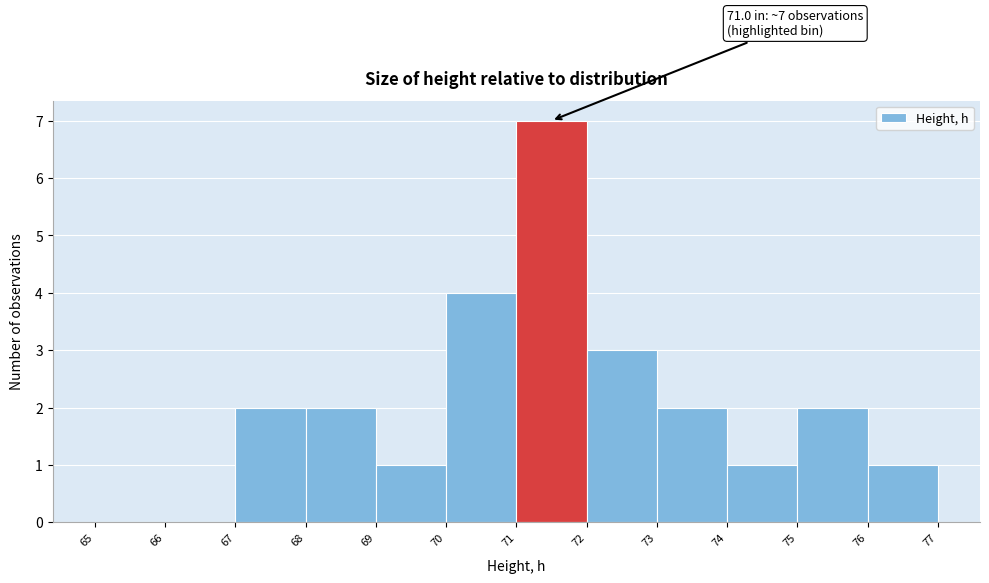

Which range on the x-axis has the tallest bar?

71 to 72